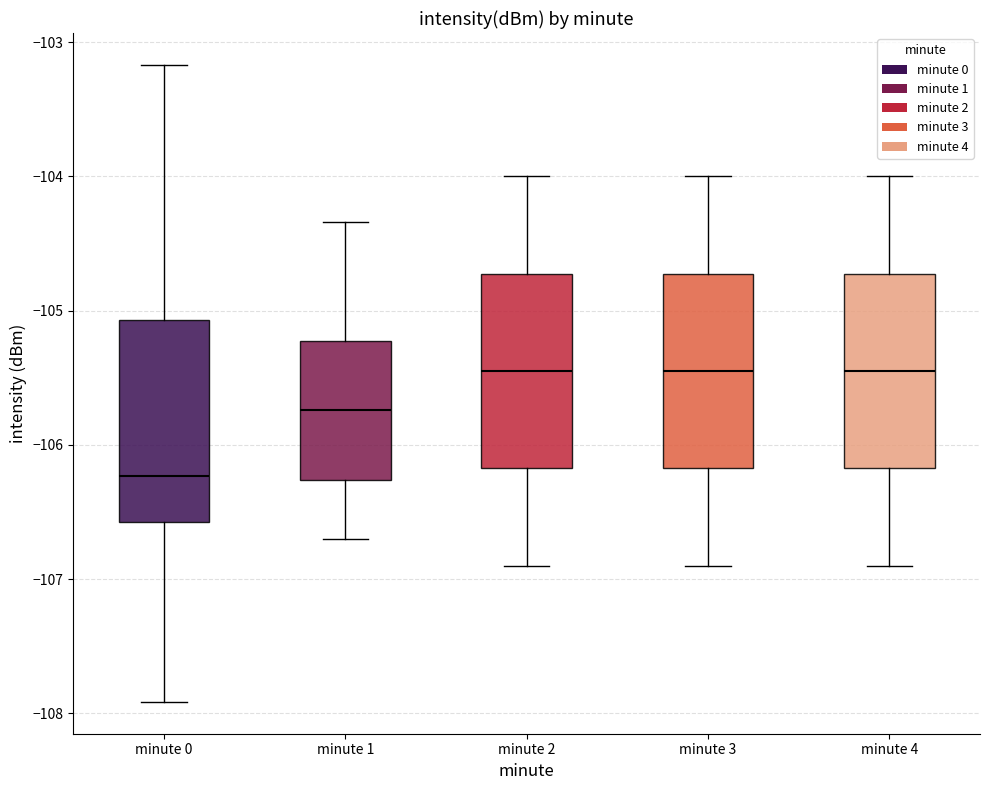

Reading left to right, read every box against the y-axis: the position of its median line, the range the box covers, and the ends of its whiskers. The values are not printed on the chart, so give them approximately, as read against the axis.

minute 0: median -106.2, box -106.6 to -105.1, whiskers -107.9 to -103.2
minute 1: median -105.7, box -106.3 to -105.2, whiskers -106.7 to -104.3
minute 2: median -105.4, box -106.2 to -104.7, whiskers -106.9 to -104.0
minute 3: median -105.4, box -106.2 to -104.7, whiskers -106.9 to -104.0
minute 4: median -105.4, box -106.2 to -104.7, whiskers -106.9 to -104.0